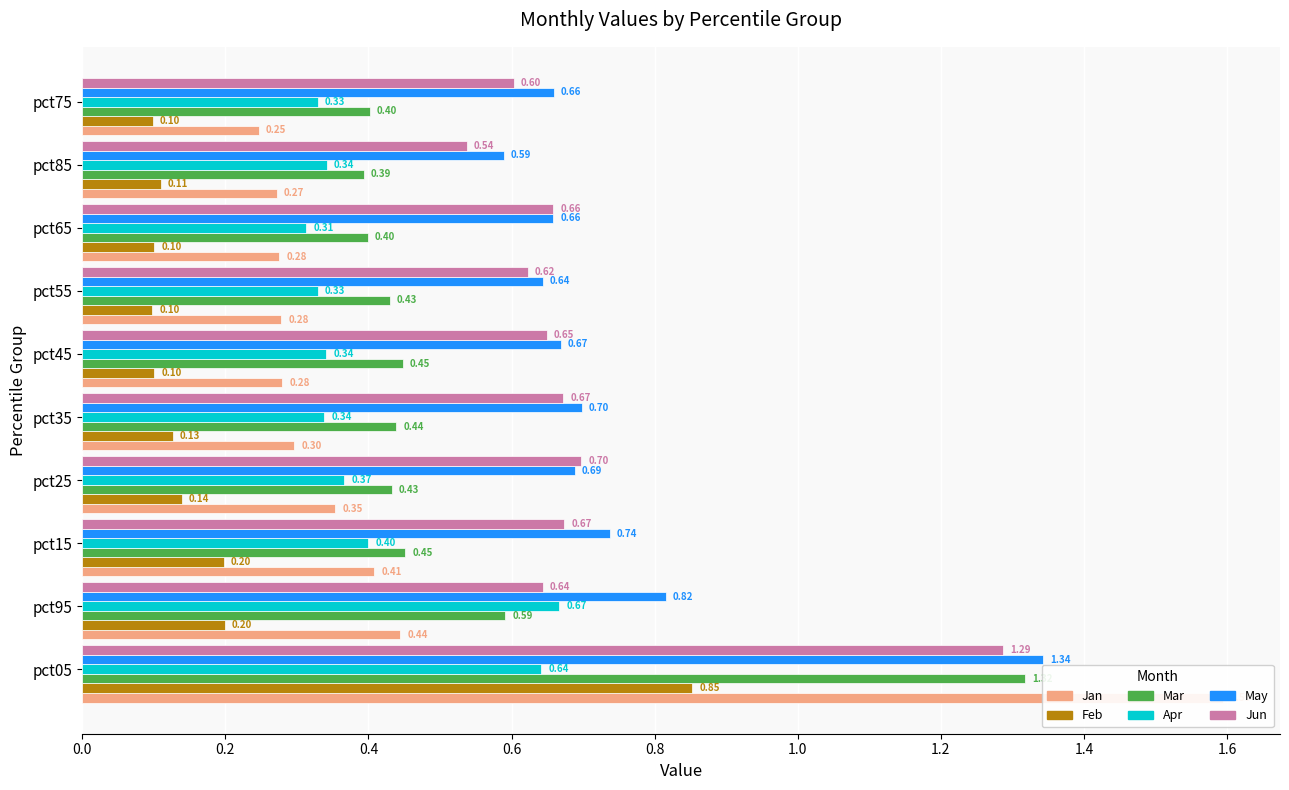

List the series in order of their peak value, lowest first.

Apr, Feb, Jun, Mar, May, Jan